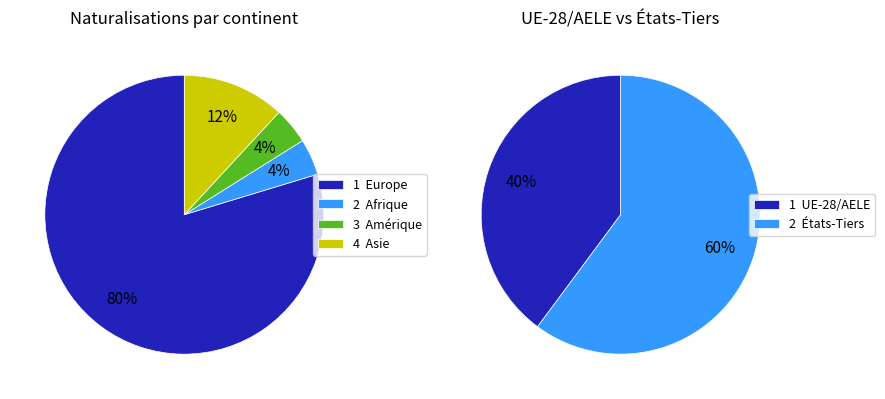

True or false: Amérique accounts for 1% of the total.

False